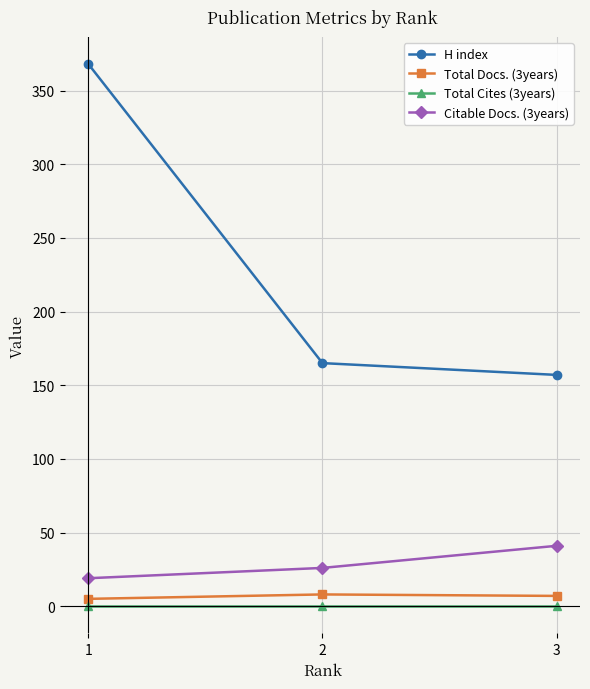

Is the value of Total Cites (3years) at 2 greater than the value of H index at 2?

No